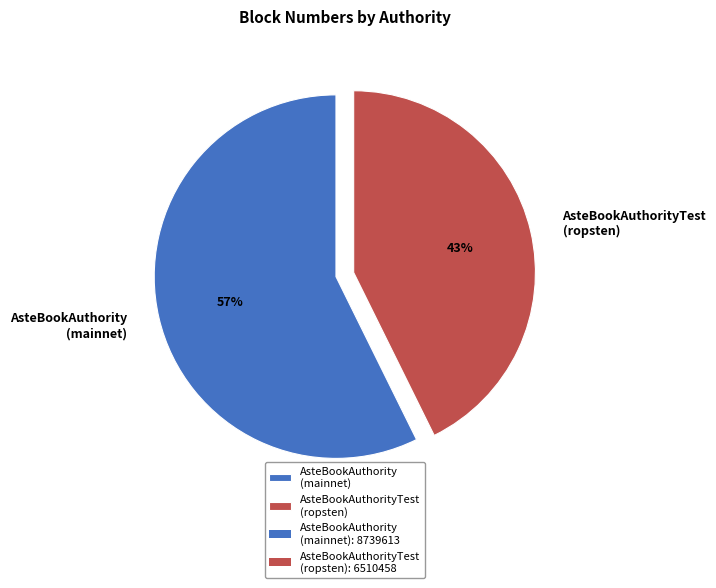

What is the largest slice in the pie chart?

AsteBookAuthority (mainnet)